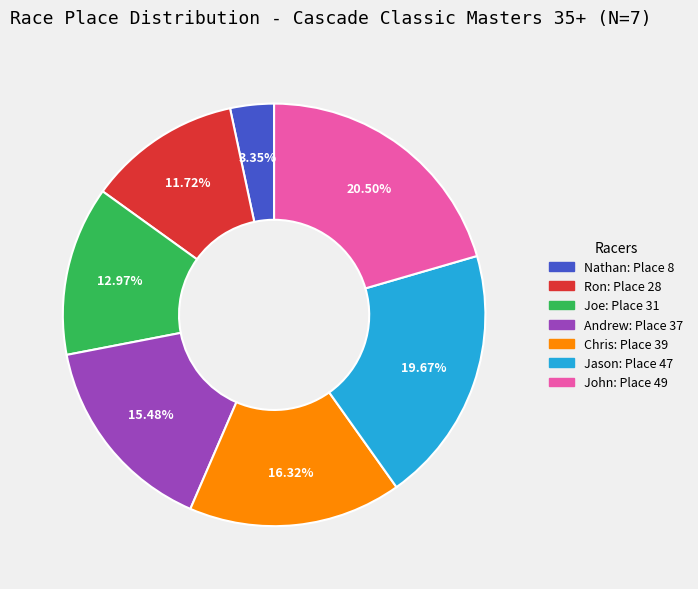

How many segments does this pie chart have?

7